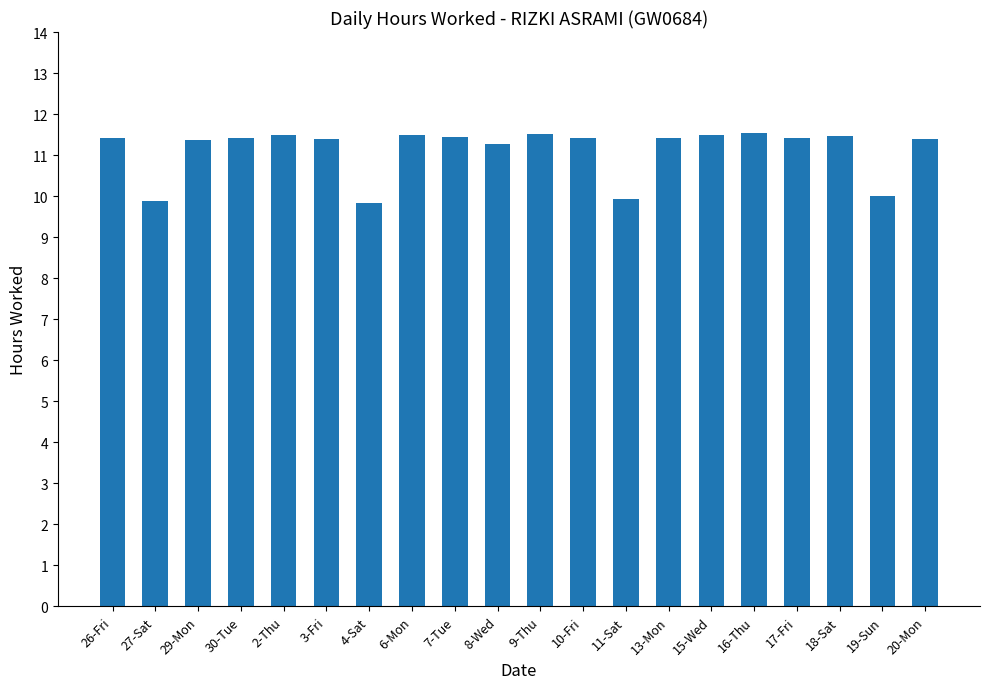

Approximately how many times larger is the value at 13-Mon compared to 29-Mon?

1.0